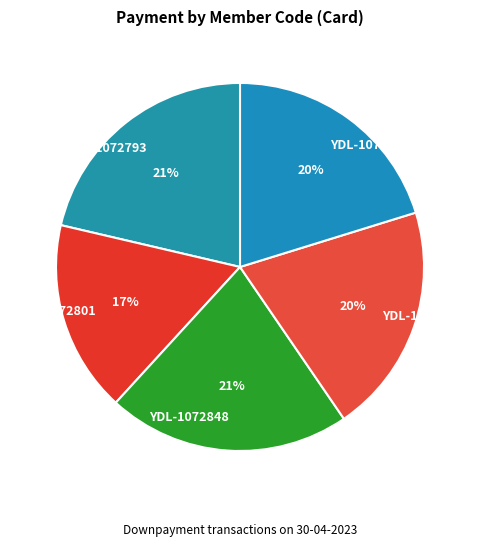

Is there a majority slice in this chart?

No